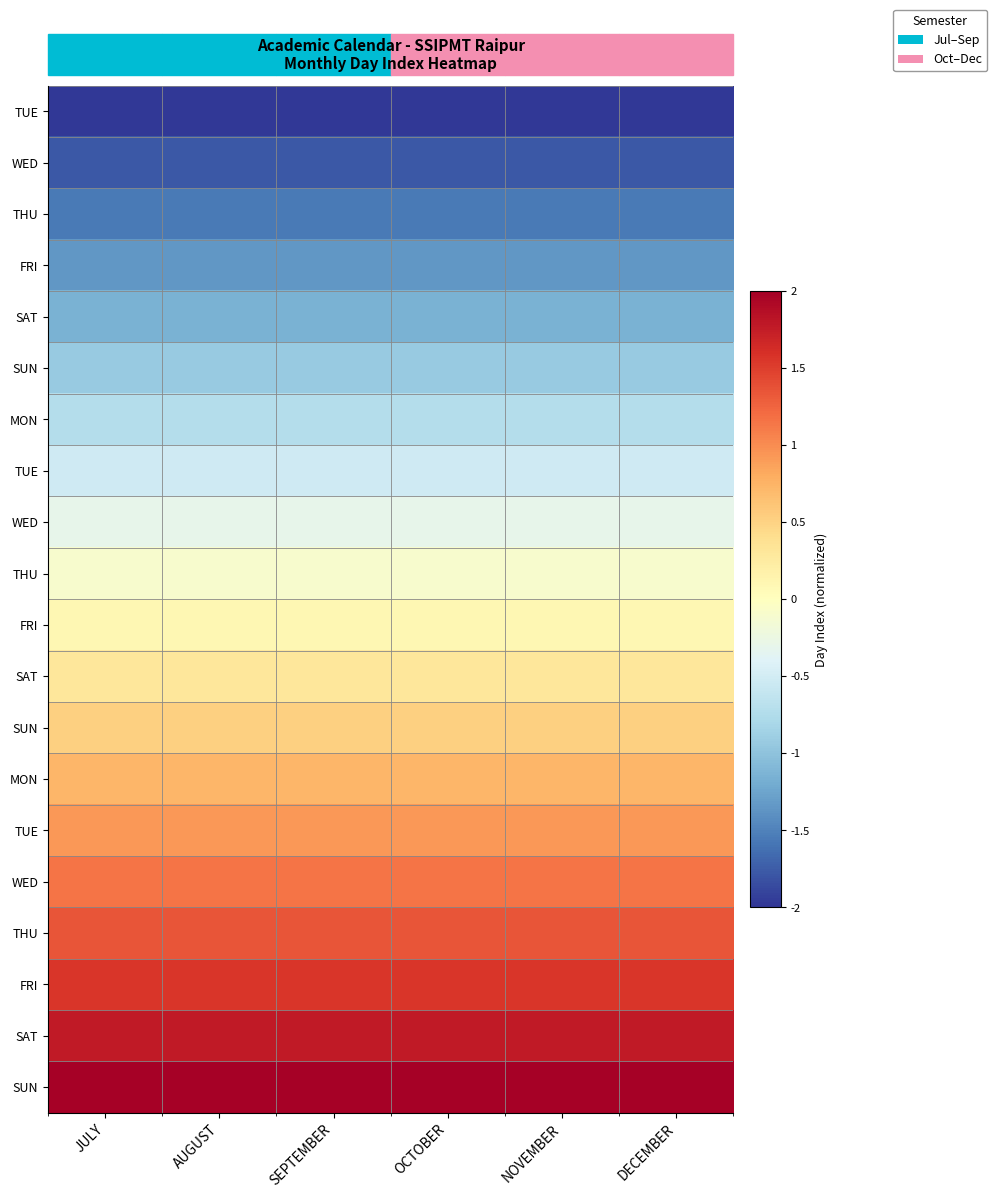

What is the greatest value displayed?

2.0